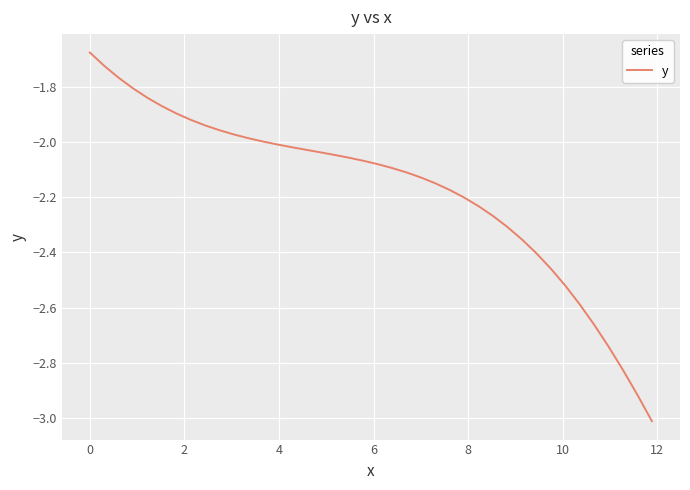

What is the smallest value displayed?

-3.0